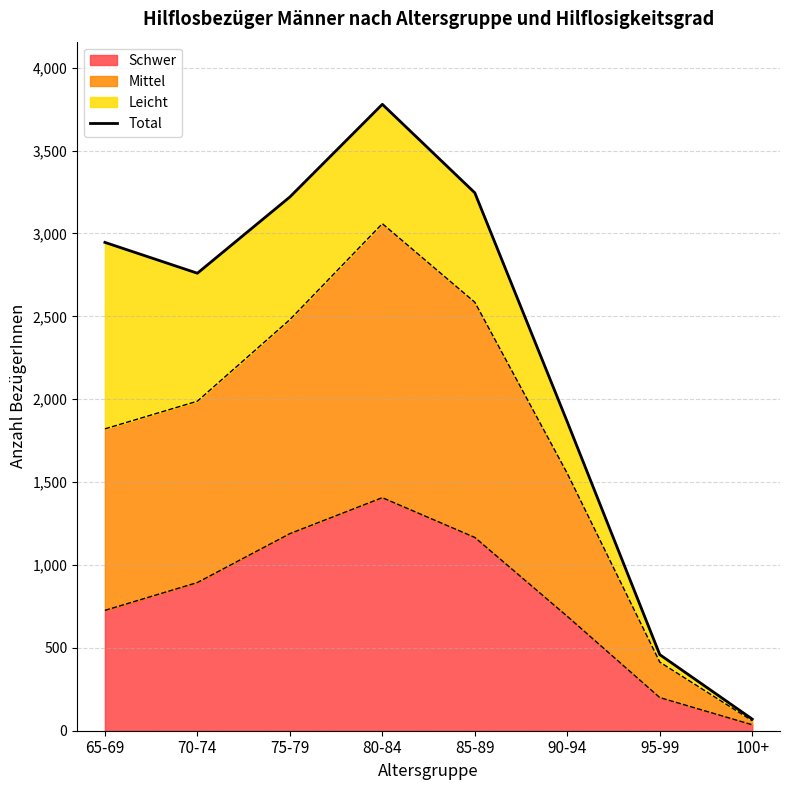

What is the value of the 6th point from the left?

1863